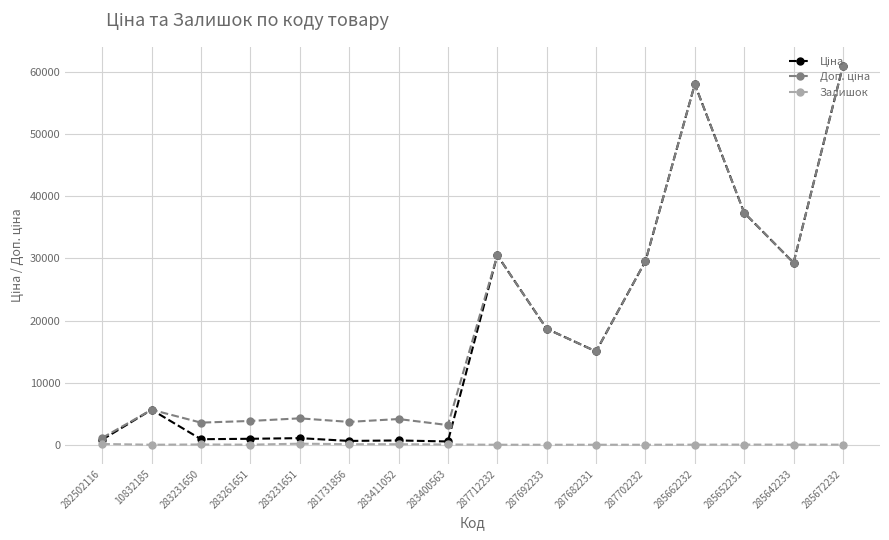

True or false: Залишок has a value of 86.0 at 281731856.

True